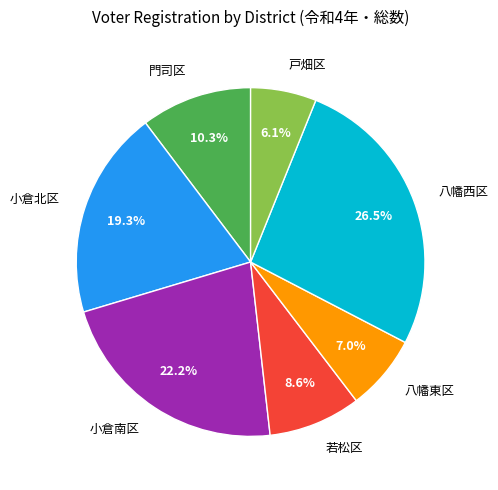

Combined, what portion of the pie is 八幡西区 and 戸畑区?

32.6%